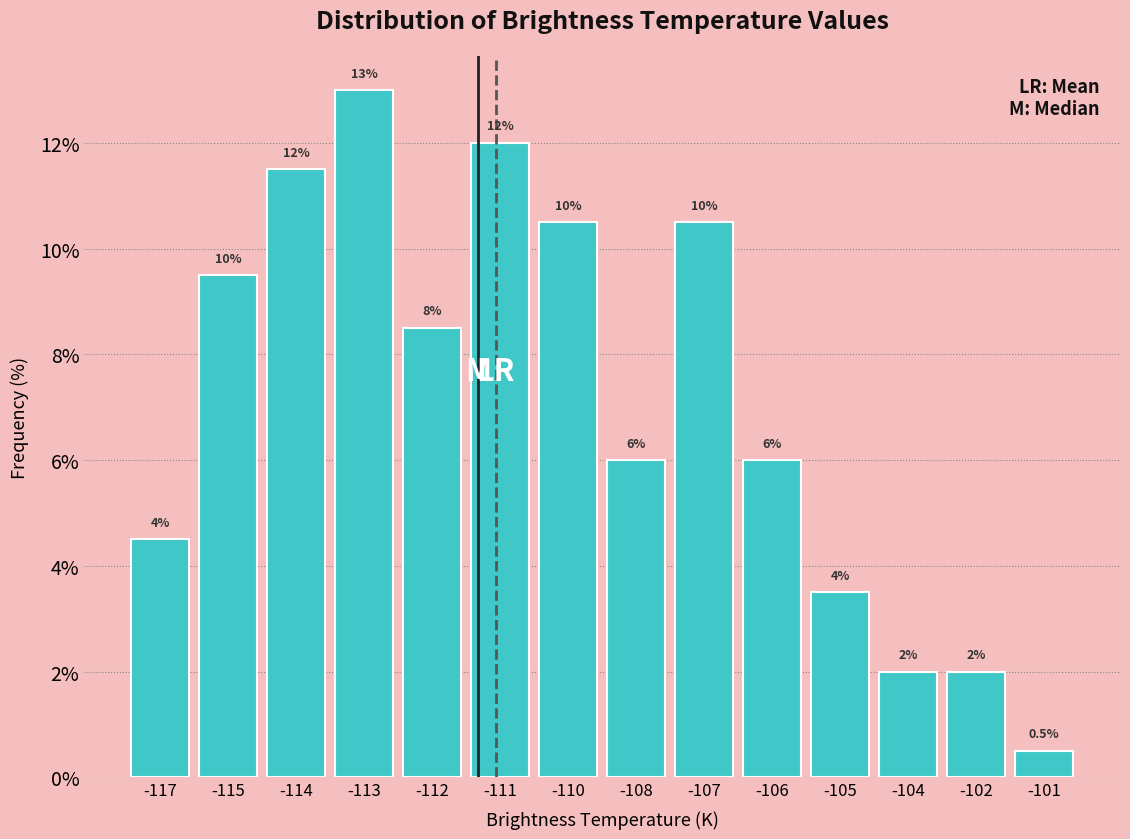

Reading left to right, what are all the values shown in this chart?

-117=4.5	-115=9.5	-114=11.5	-113=13.0	-112=8.5	-111=12.0	-110=10.5	-108=6.0	-107=10.5	-106=6.0	-105=3.5	-104=2.0	-102=2.0	-101=0.5